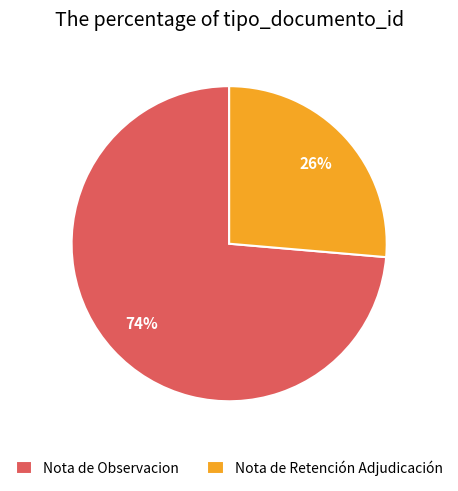

True or false: Nota de Observacion accounts for 74% of the total.

True